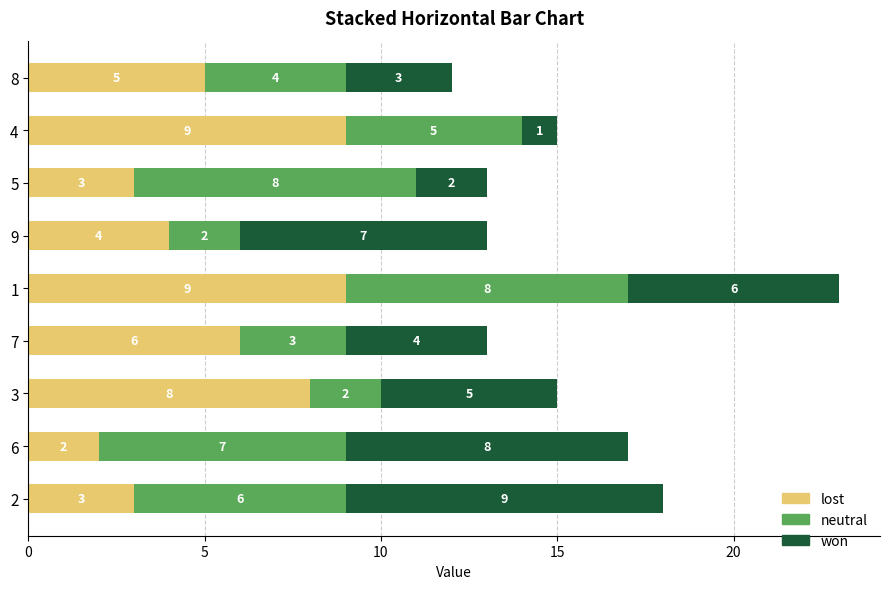

What is the approximate value of lost at 2?

3